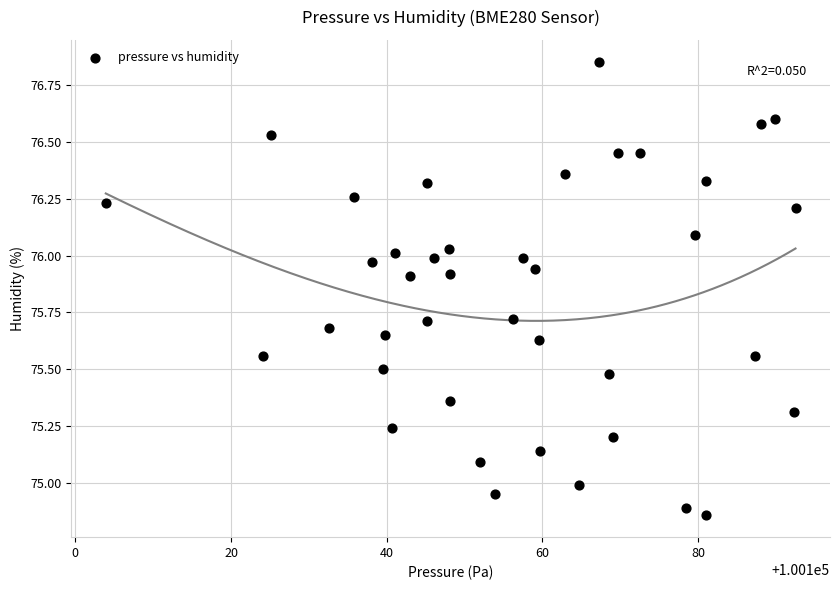

What is the range of Y values (max minus min)?

2.0